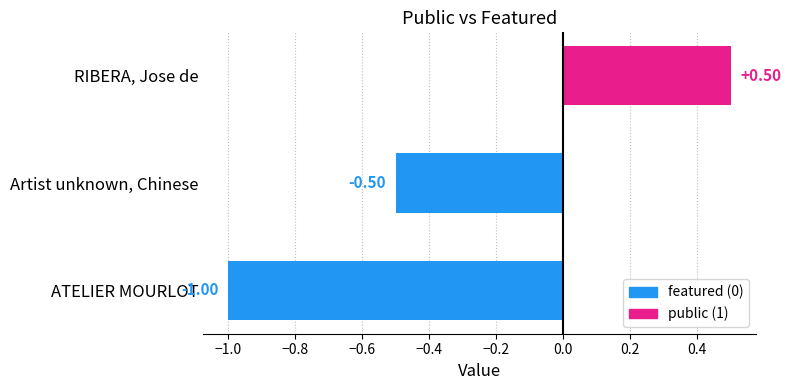

At which label does featured reach its minimum?

ATELIER MOURLOT